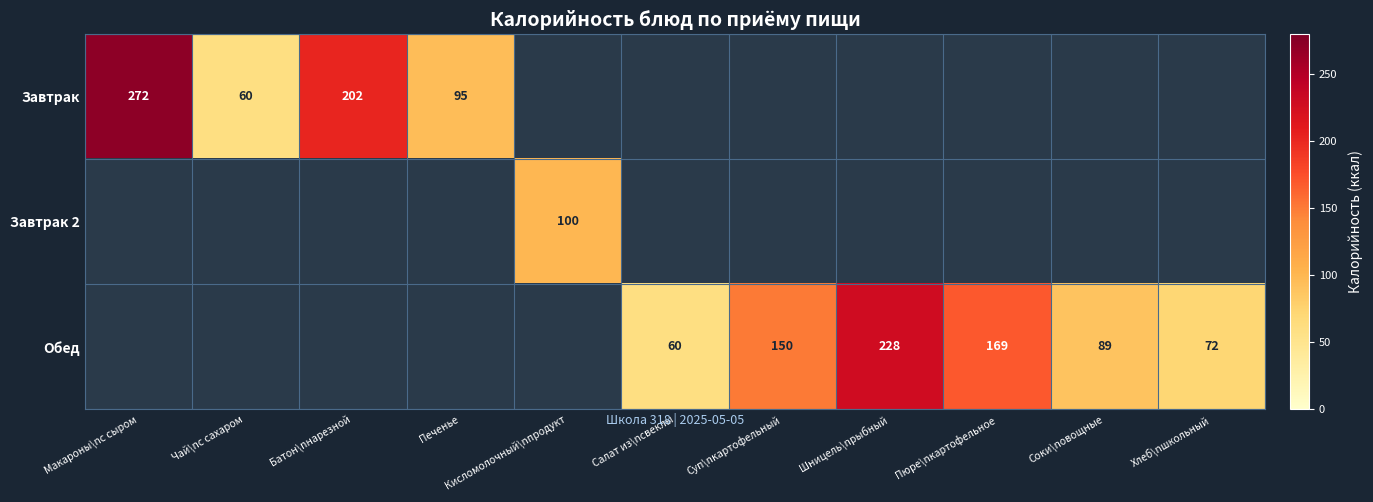

The Завтрак series shows 84 at Чай\nс сахаром. True or false?

False